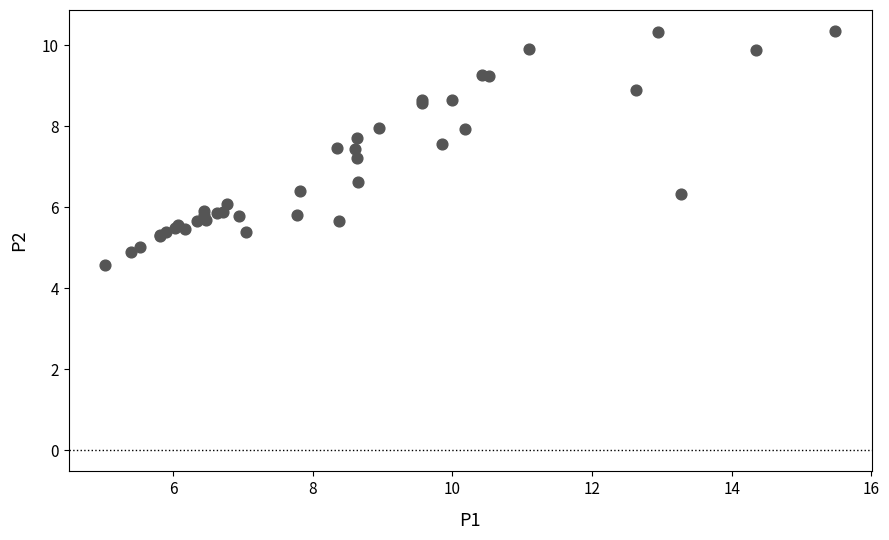

What Y value in the scatter plot is closest to 7?

7.2